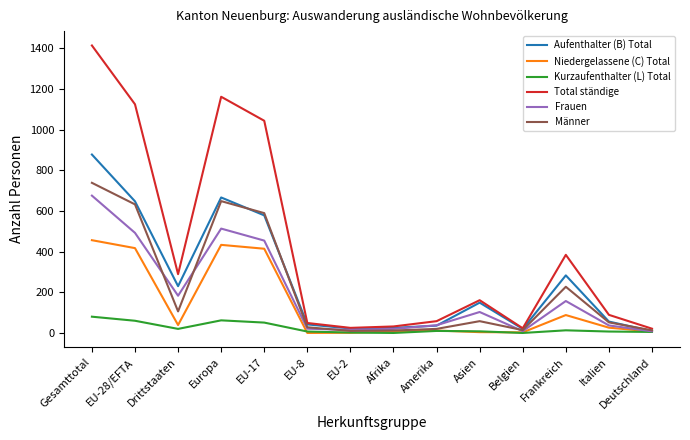

What is the average value of the Aufenthalter (B) Total series?

260